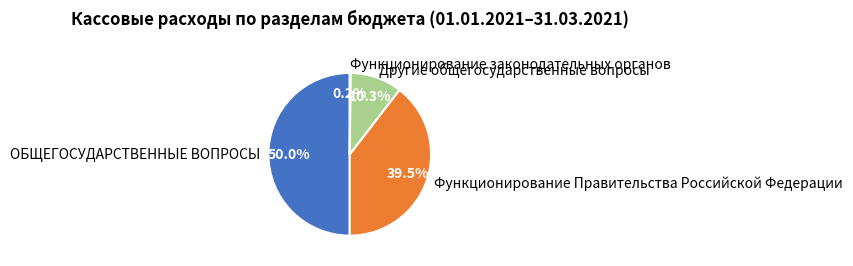

Is Другие общегосударственные вопросы the majority of the pie?

No